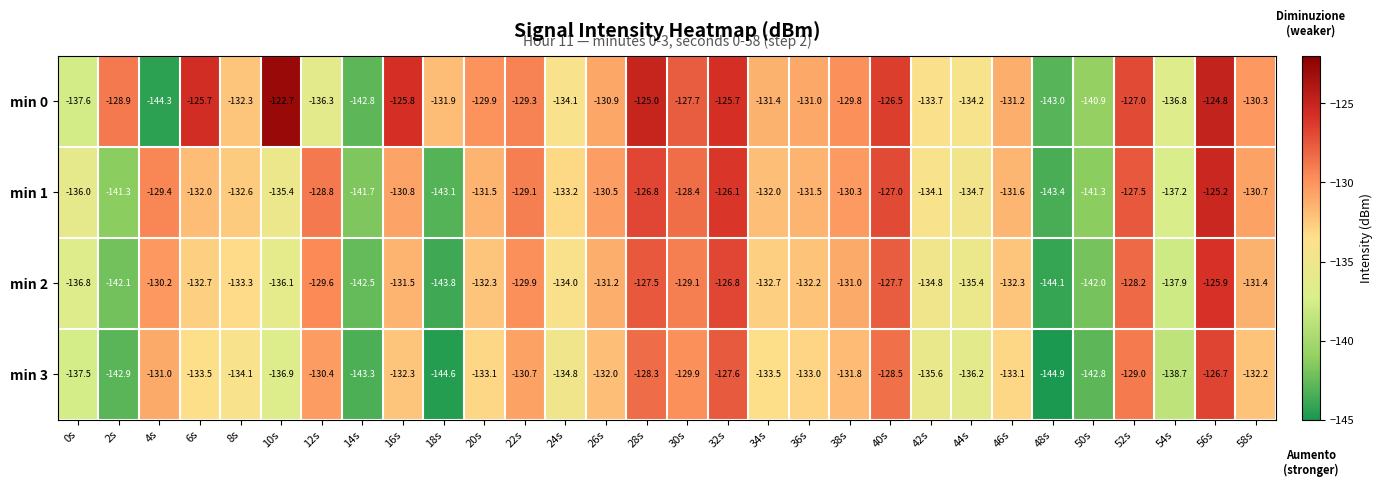

The min 0 series shows -128.9 at 2s. True or false?

True